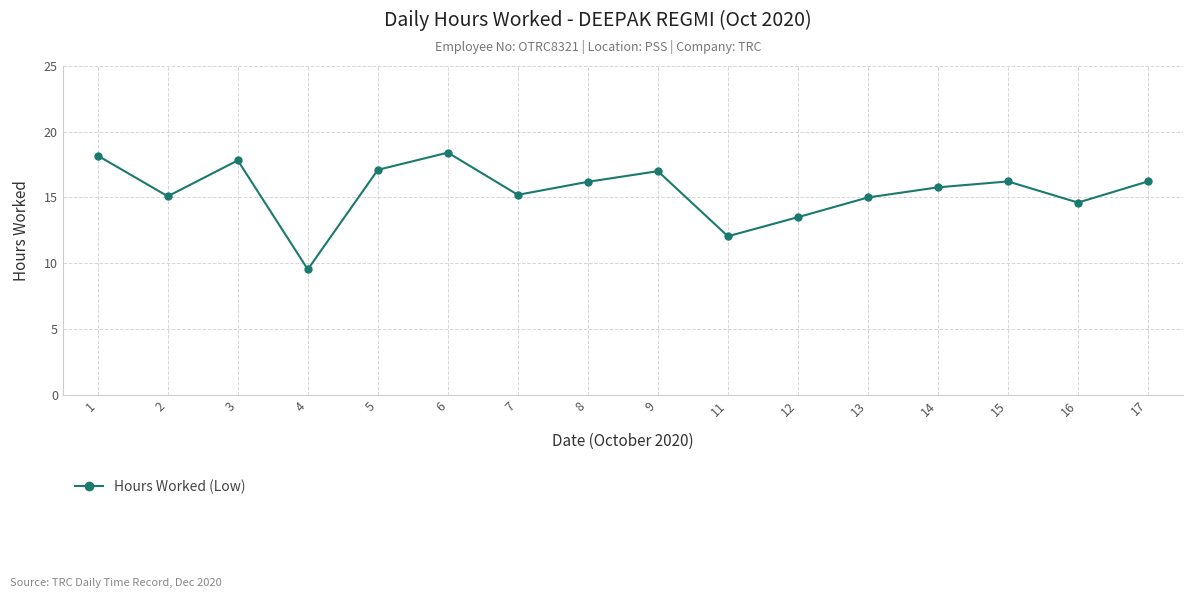

What is the average value?

15.5